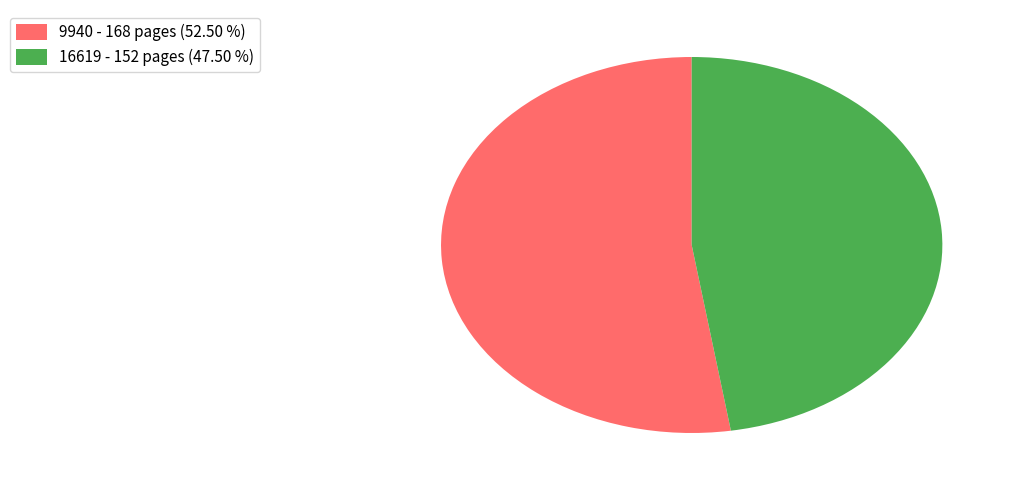

Which has a higher value, 9940 - 168 pages (52.50 %) or 16619 - 152 pages (47.50 %)?

9940 - 168 pages (52.50 %)